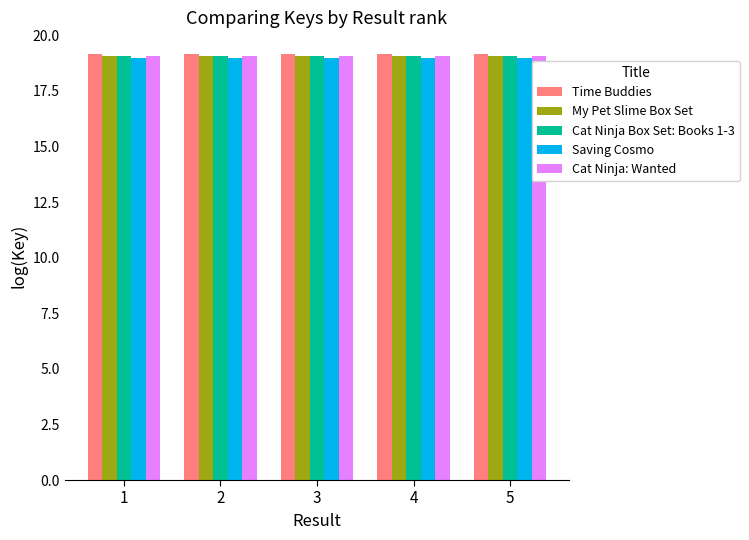

Is it true that Cat Ninja: Wanted equals 9.7 at 4?

False